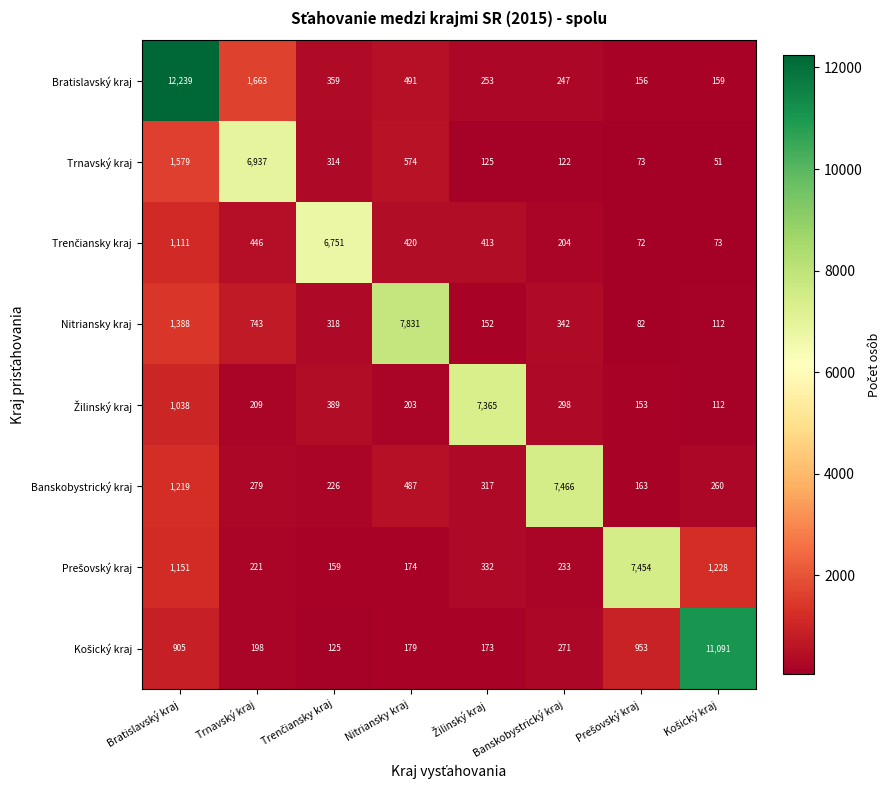

What is the spread (max minus min) of values at Trnavský kraj?

6739